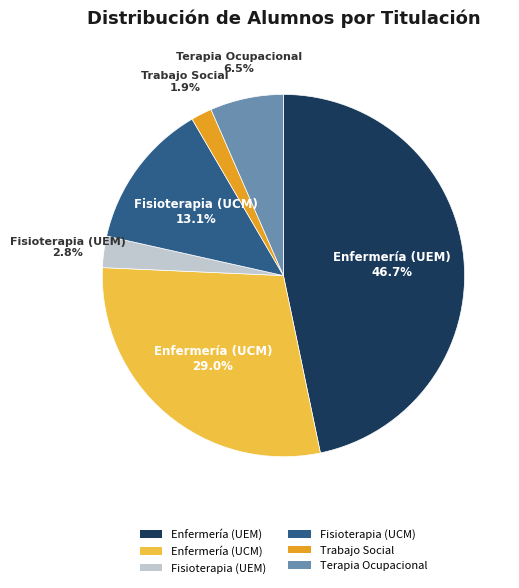

What percentage is the Trabajo Social slice, to the nearest percent?

2%